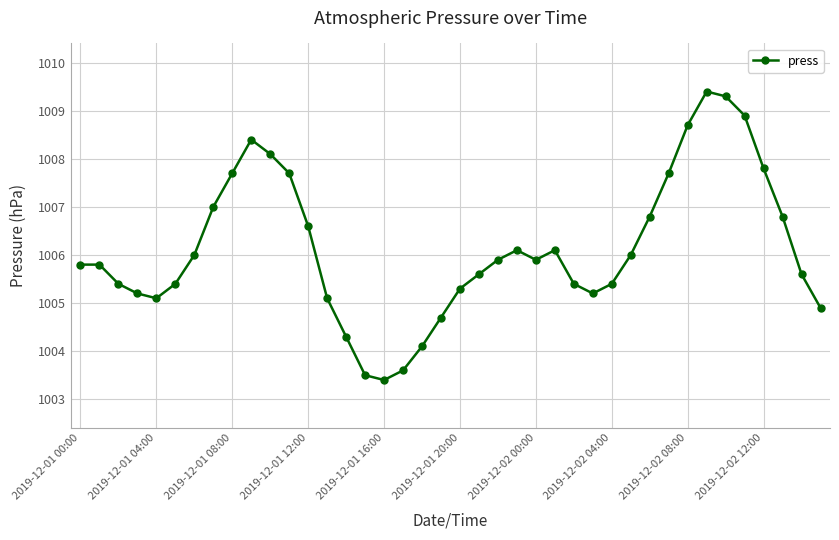

What is the value of the 27th point from the left?

1005.4